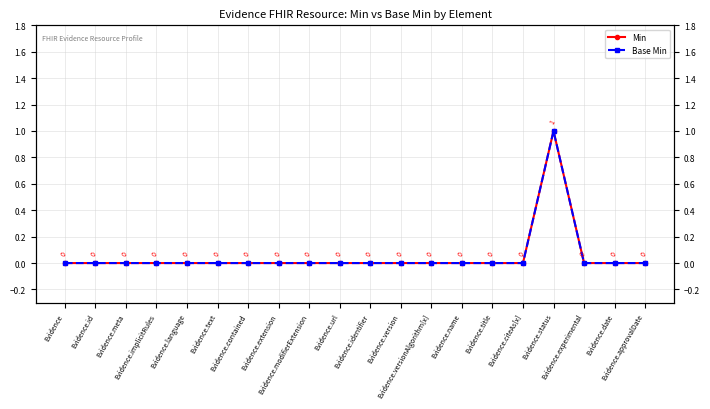

The value of Base Min at Evidence.version is 0. True or false?

True